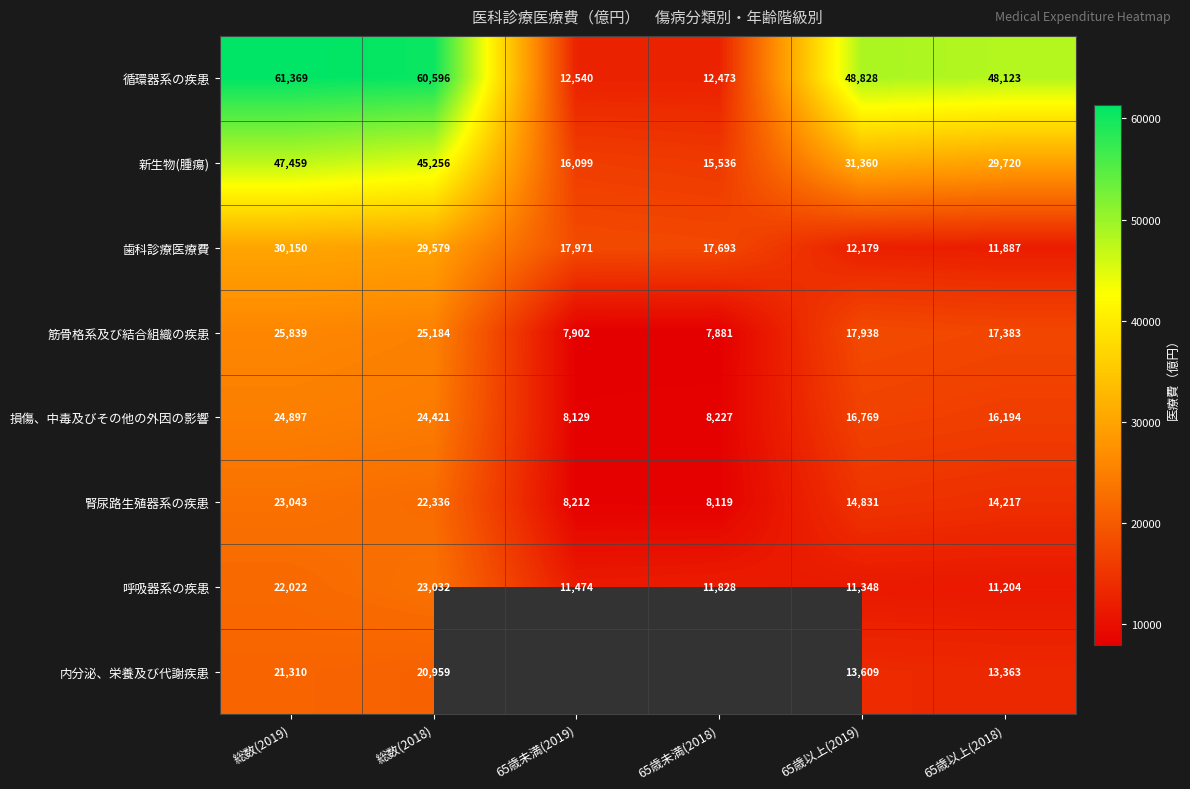

What is the difference between the highest and lowest values at 65歳以上(2018)?

36919